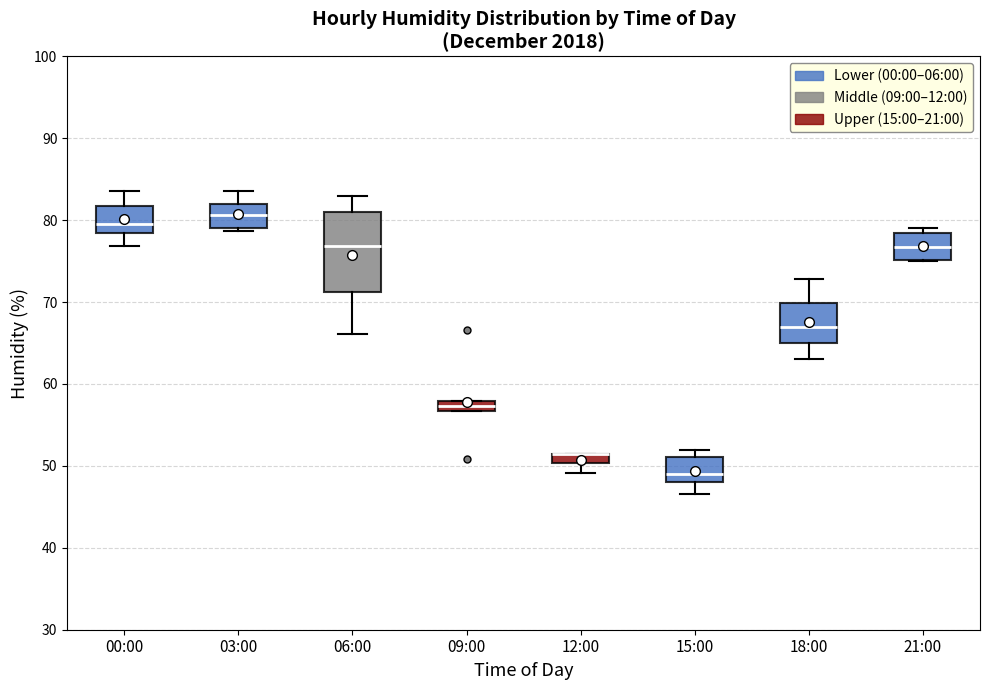

Which box is the tallest, from its lower edge to its upper edge?

06:00